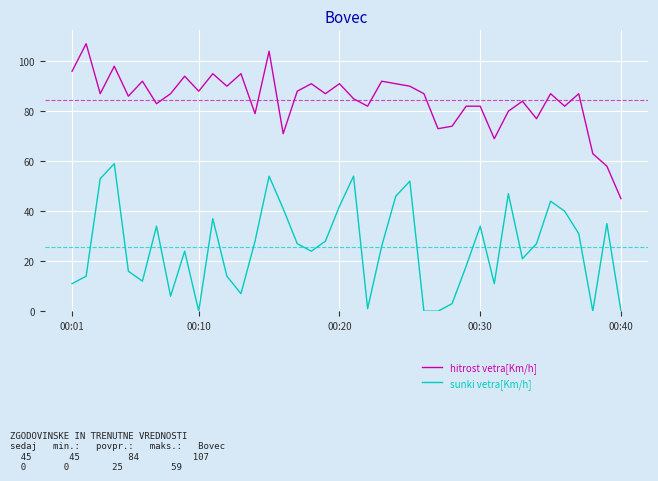

What is the lowest value of the hitrost vetra[Km/h] series?

45